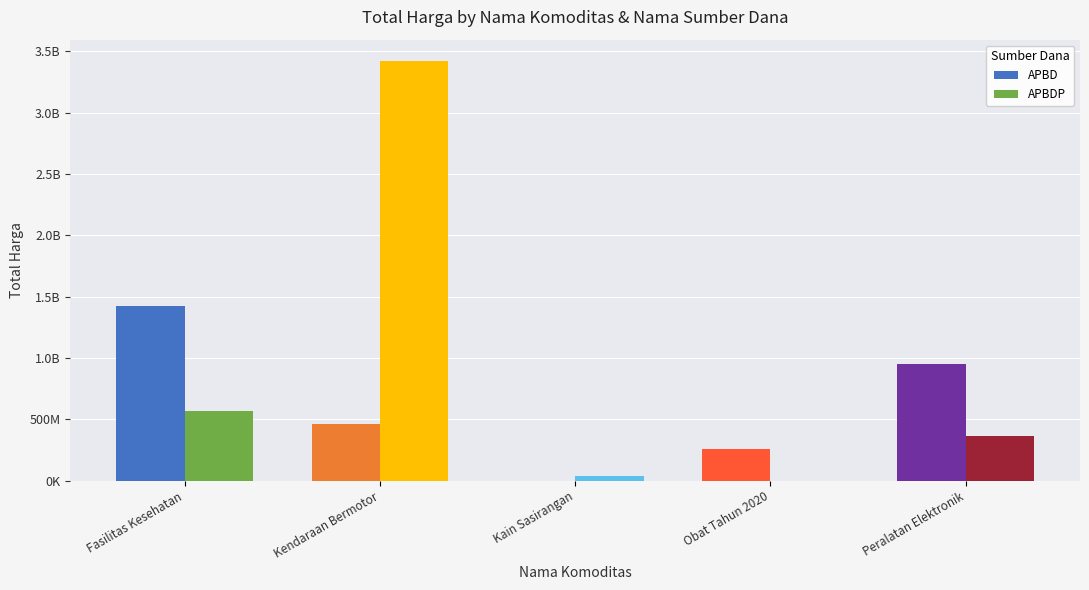

Which series changed the most between Fasilitas Kesehatan and Kain Sasirangan?

APBD